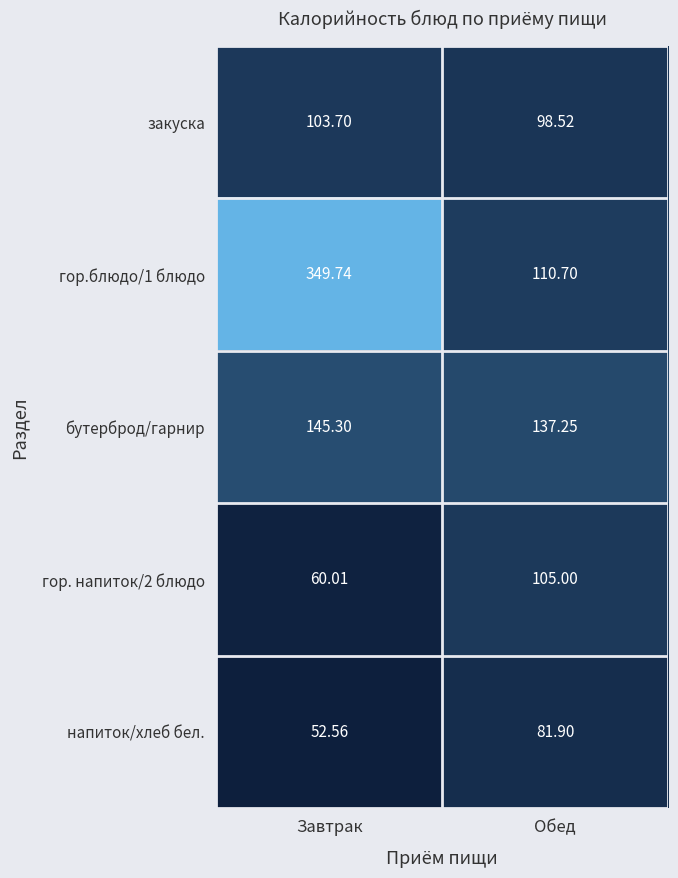

Which series has the widest spread of values?

гор.блюдо/1 блюдо